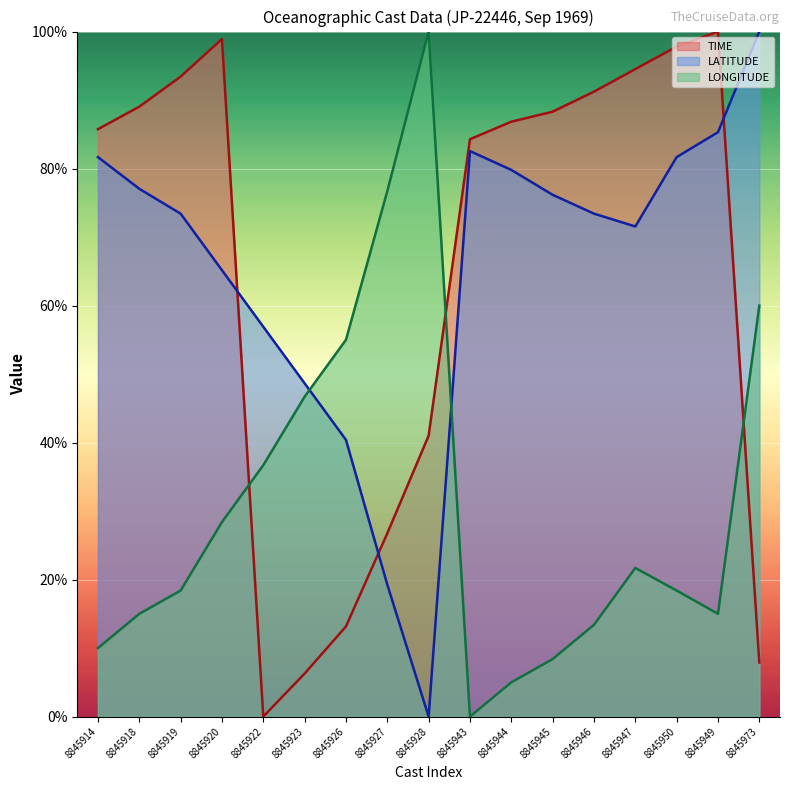

Between 8845945 and 8845949, which is larger?

8845949